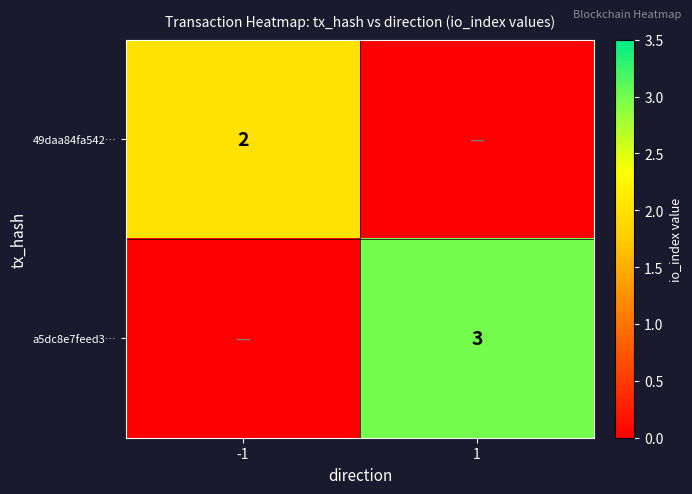

What is the spread (max minus min) of values at -1?

2